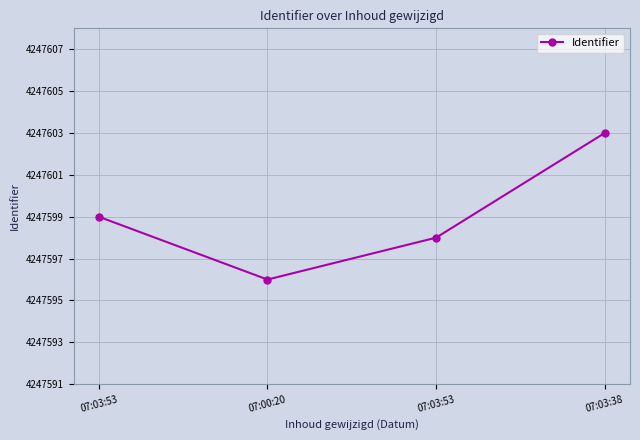

How many lines are shown in the chart?

1